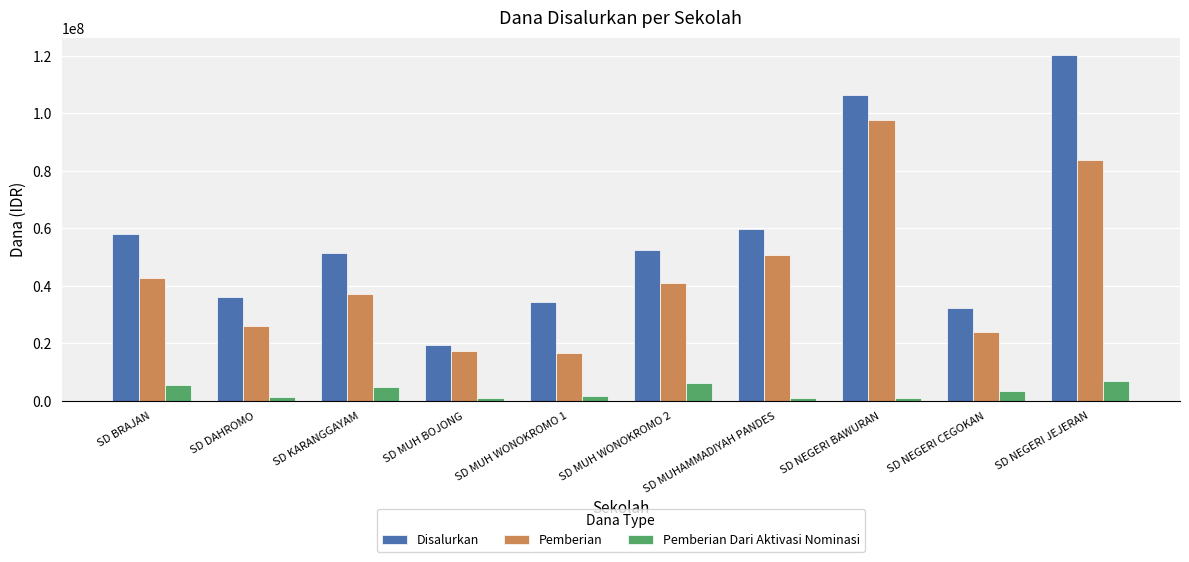

Which series has the largest total across all categories?

Disalurkan